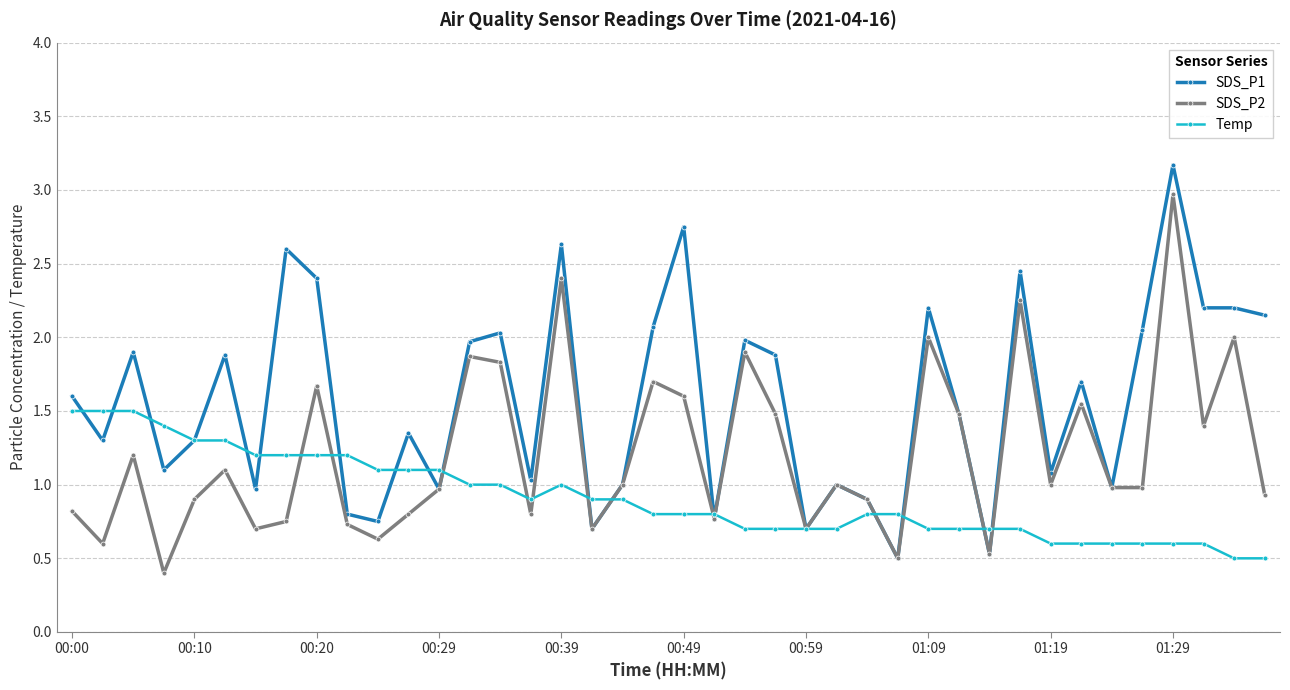

What is the maximum value for SDS_P1?

3.2